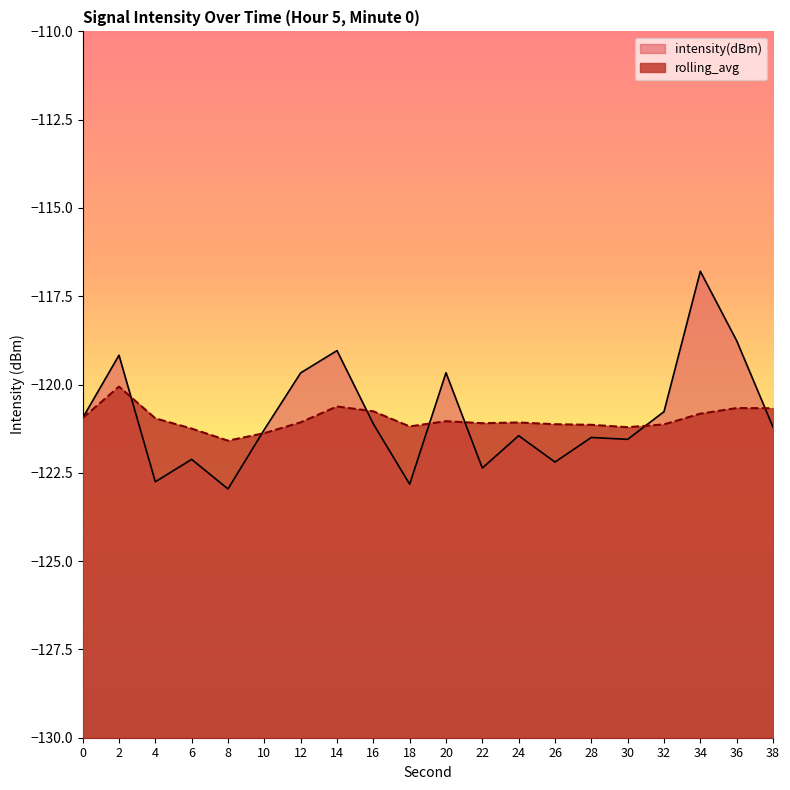

At how many categories does at least one series exceed -122?

20